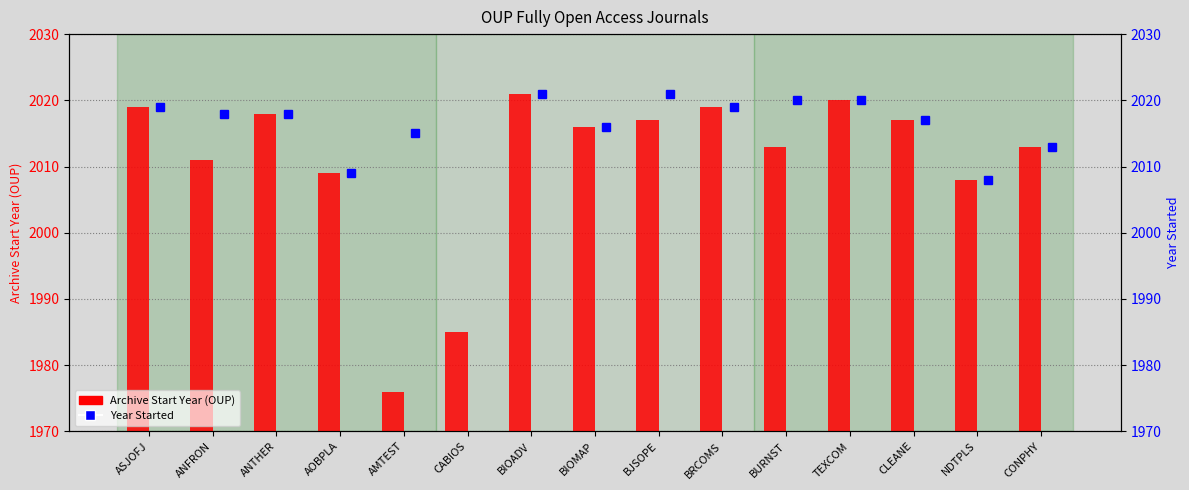

True or false: the data shows 1160 at BRCOMS.

False